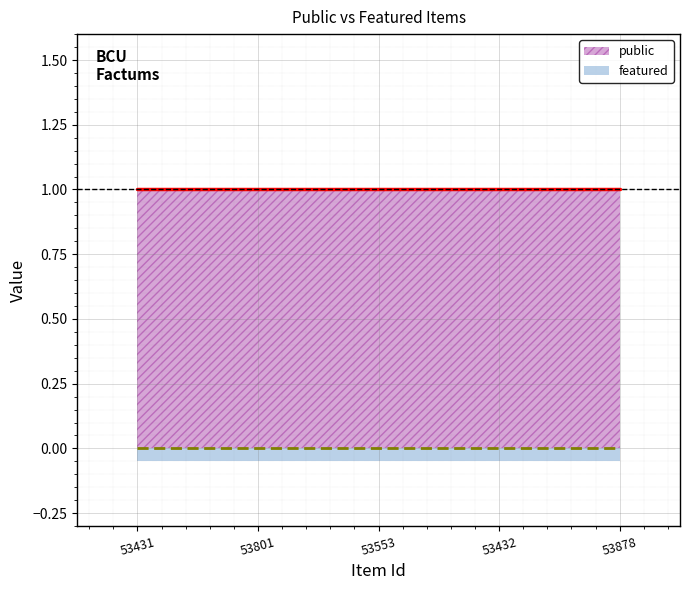

What value does the public series have at 53801?

1